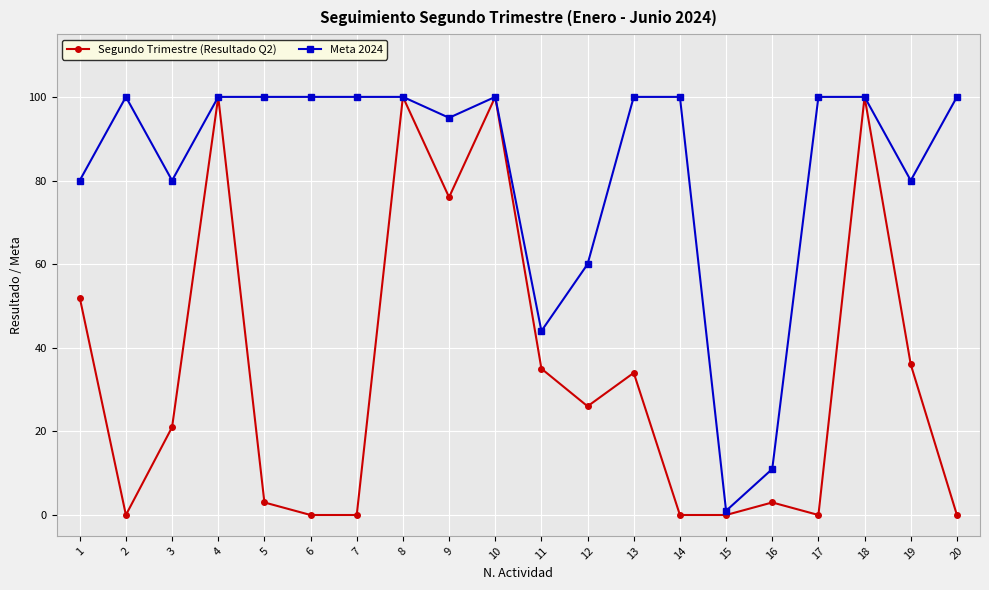

What is the greatest value displayed?

100